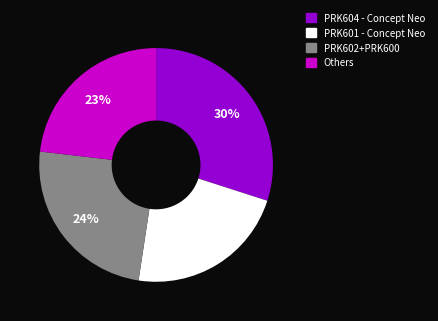

To the nearest percent, what is the difference between the largest and smallest slice percentages?

8%